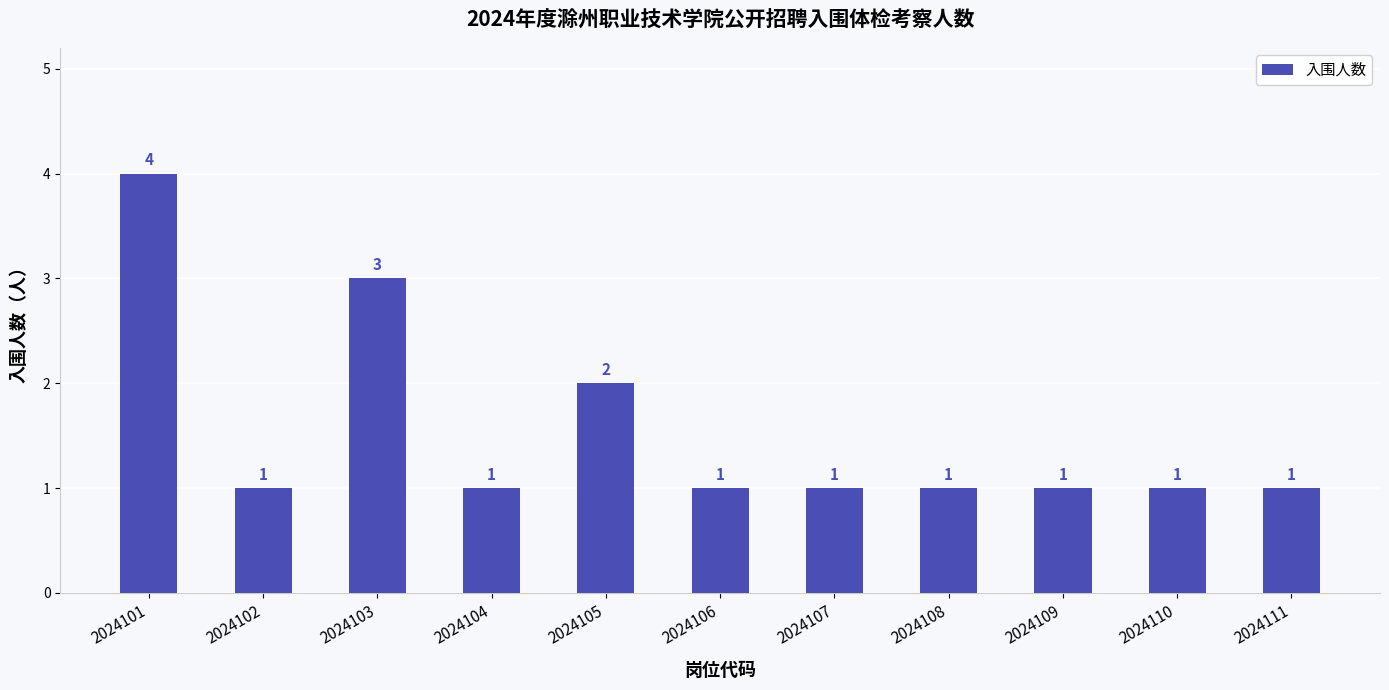

Which category has the highest value across all series?

2024101